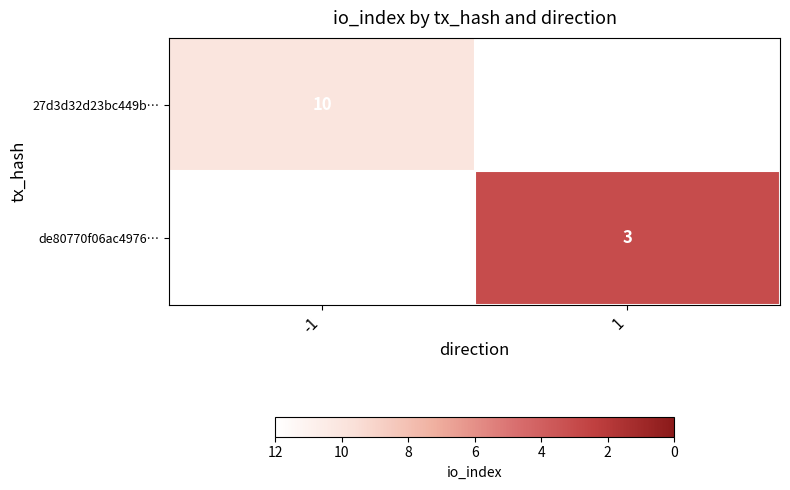

The value of de80770f06ac4976… at 1 is 3. True or false?

True